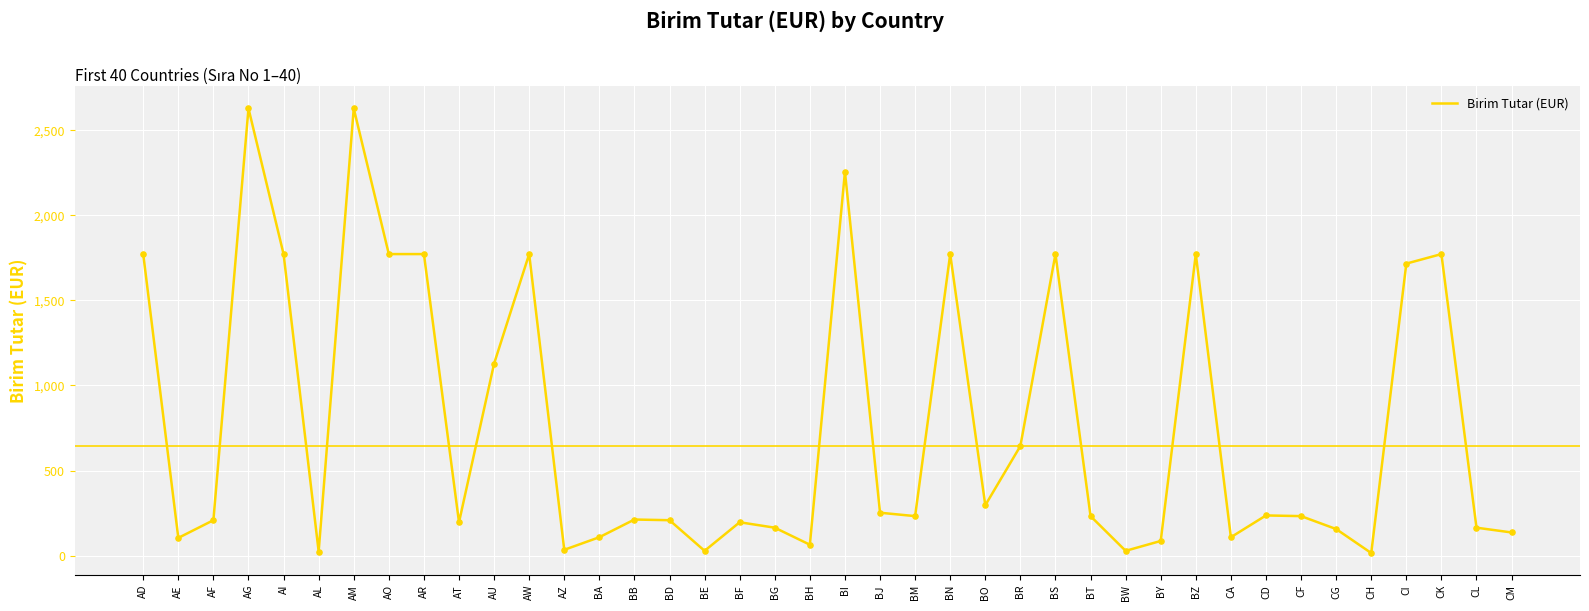

Which has a higher value, CL or BE?

CL